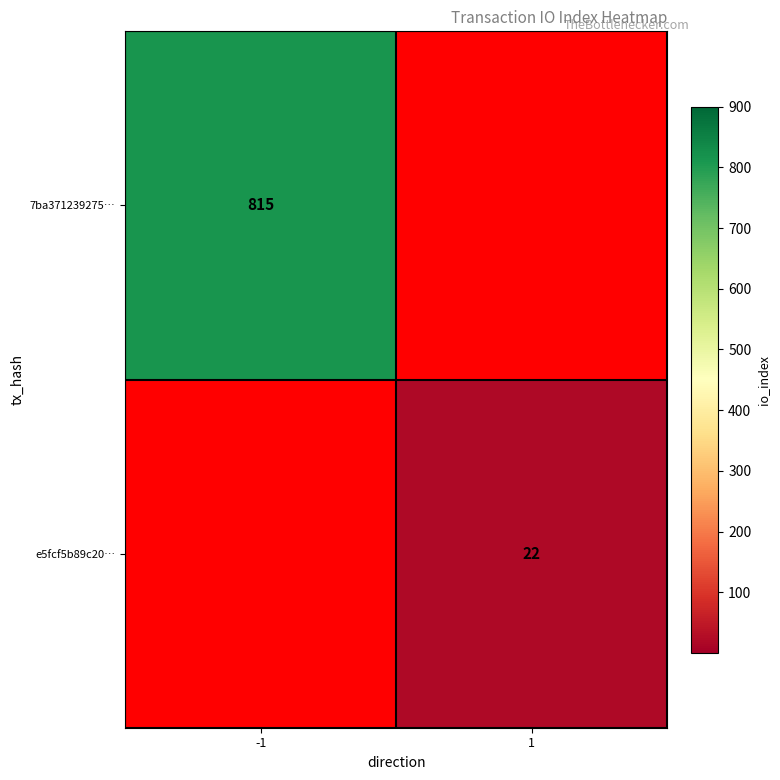

The value of 7ba371239275… at -1 is 1154. True or false?

False